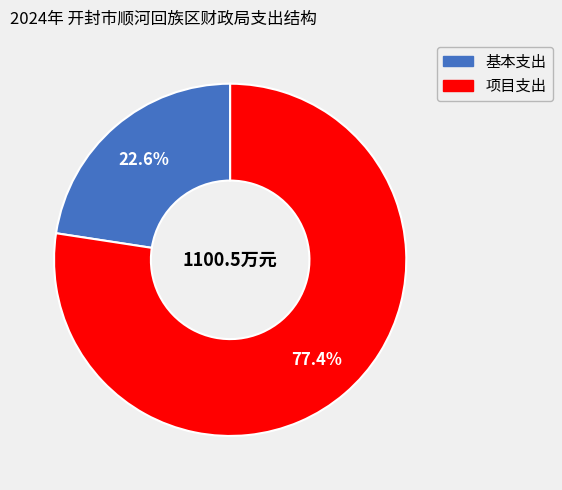

What percentage is the 项目支出 slice, to the nearest percent?

77%